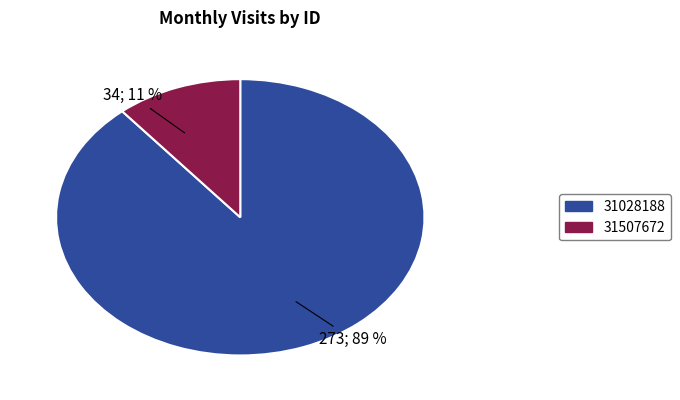

How many segments does this pie chart have?

2